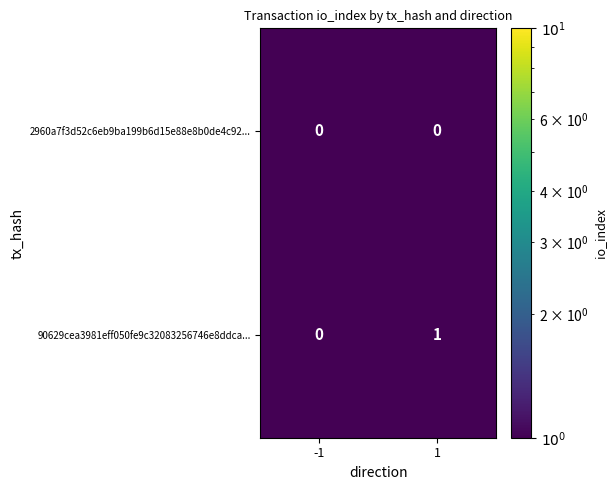

Which series has the largest total across all categories?

90629cea3981eff050fe9c32083256746e8ddca...